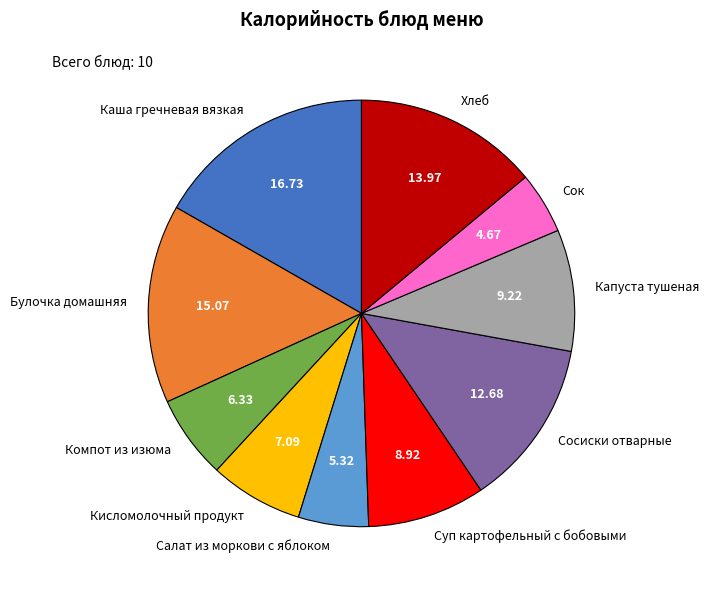

The Капуста тушеная slice represents 20% of the pie. True or false?

False